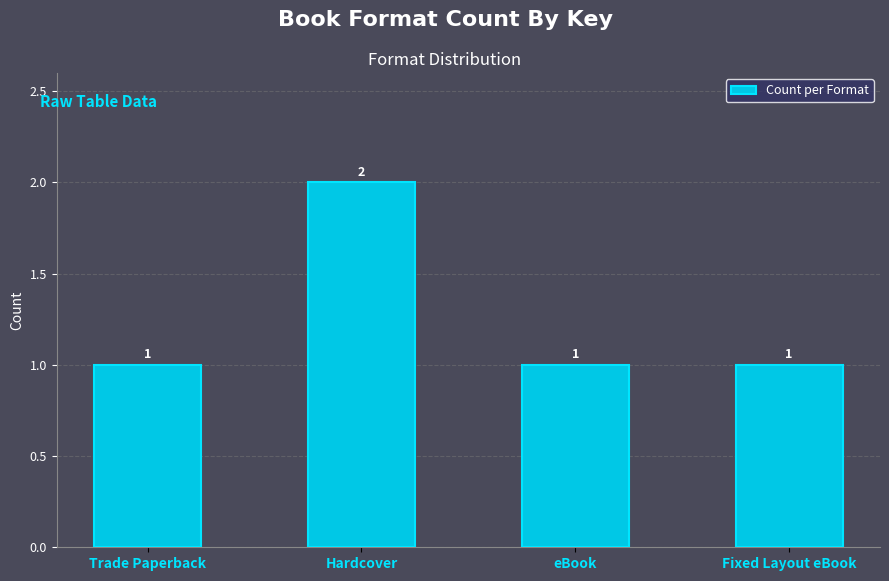

What is the value of the 4th bar from the left?

1